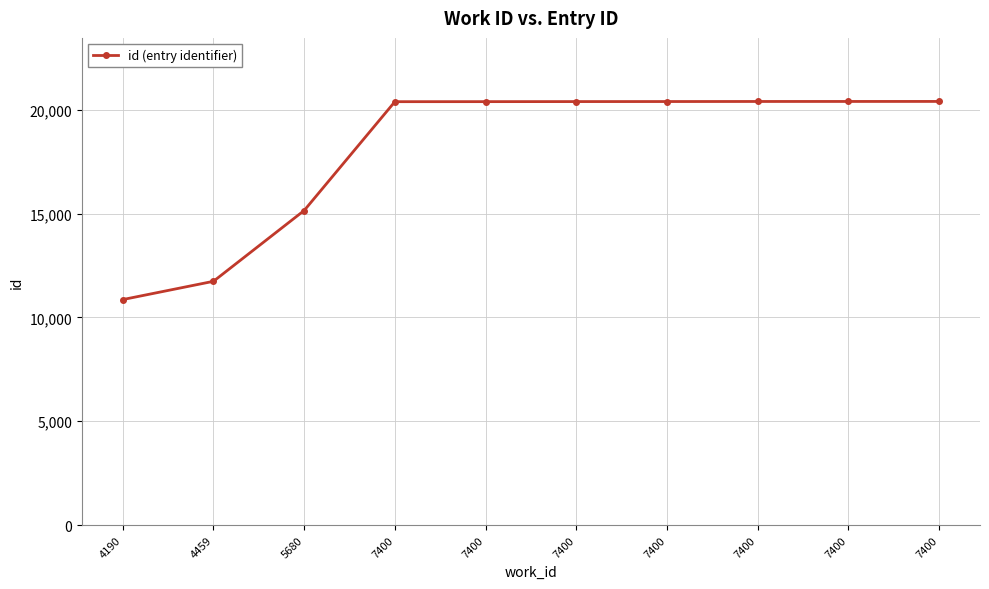

Reading left to right, extract all data points from this chart.

10863	11743	15154	20397	20399	20402	20404	20407	20408	20409